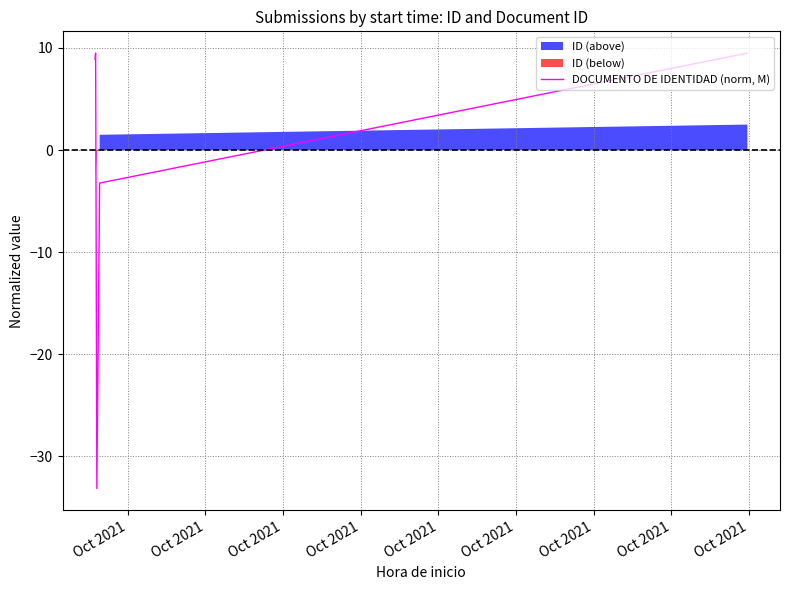

What is the difference between the maximum and second lowest values?

12.7